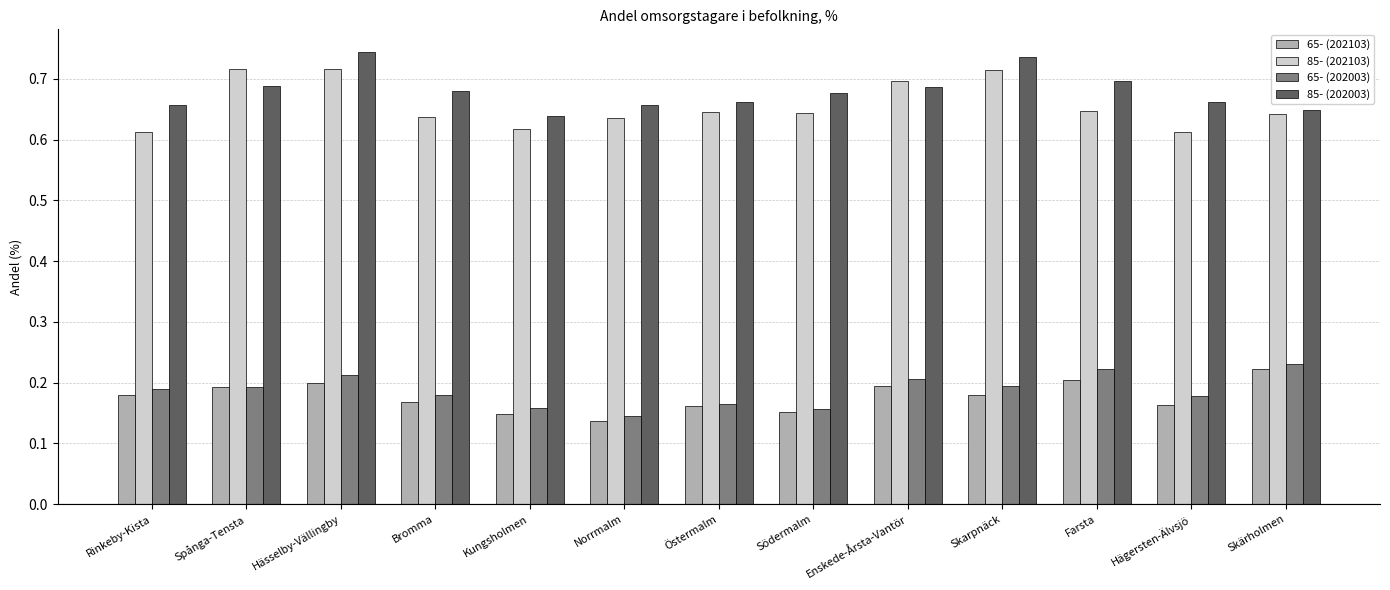

Which series changed the most between Spånga-Tensta and Norrmalm?

85- (202103)